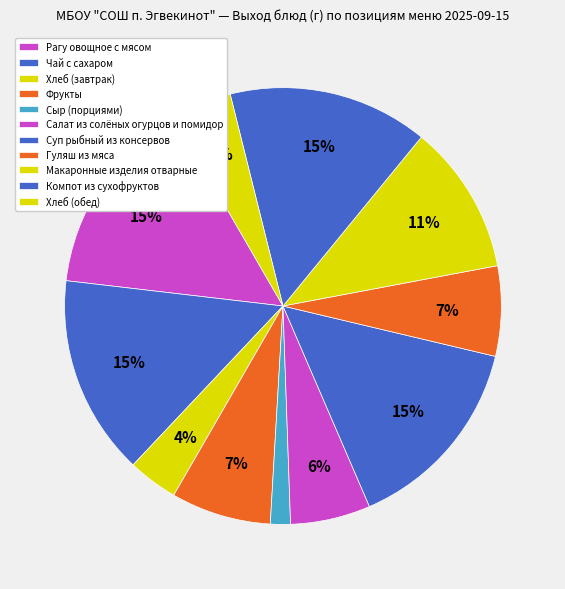

What is the total percentage of Фрукты and Салат из солёных огурцов и помидор?

13.3%